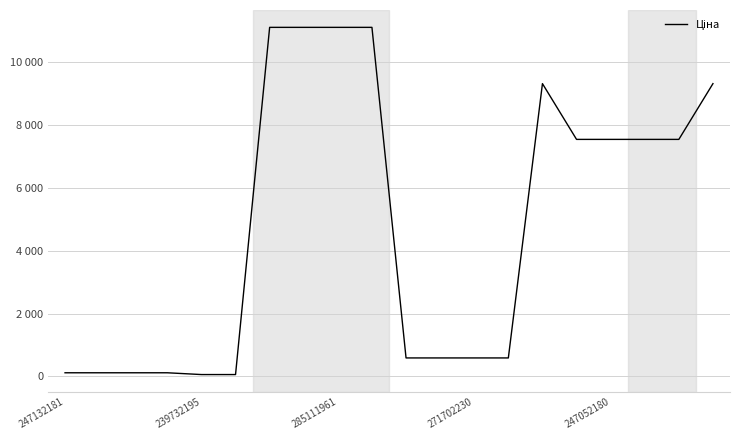

Is this an area chart (filled region under the line)?

No